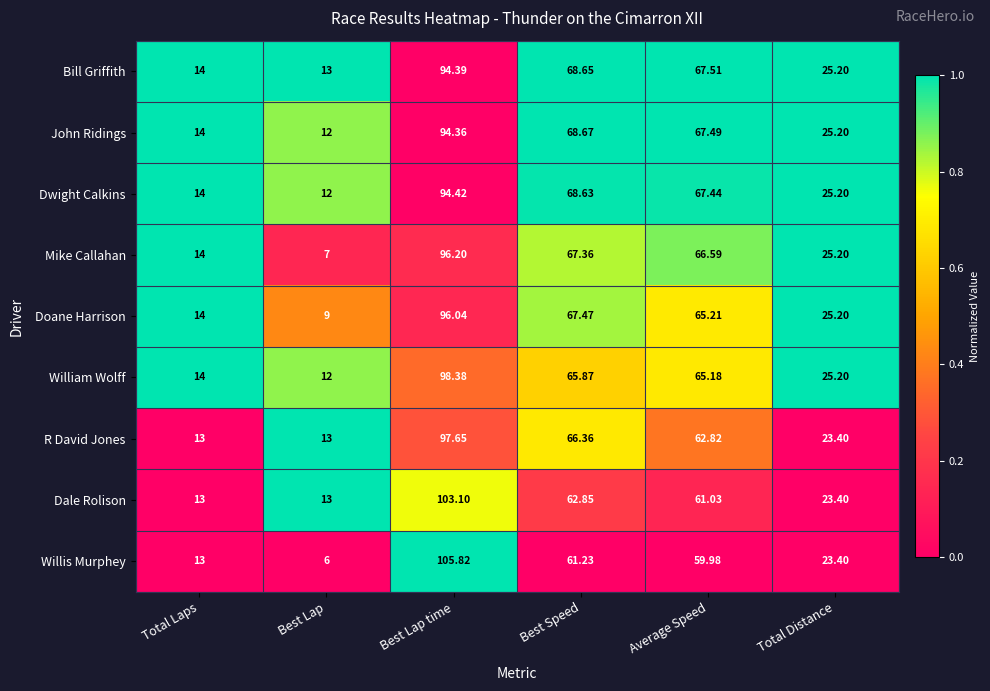

Which category has the highest value across all series?

Best Lap time